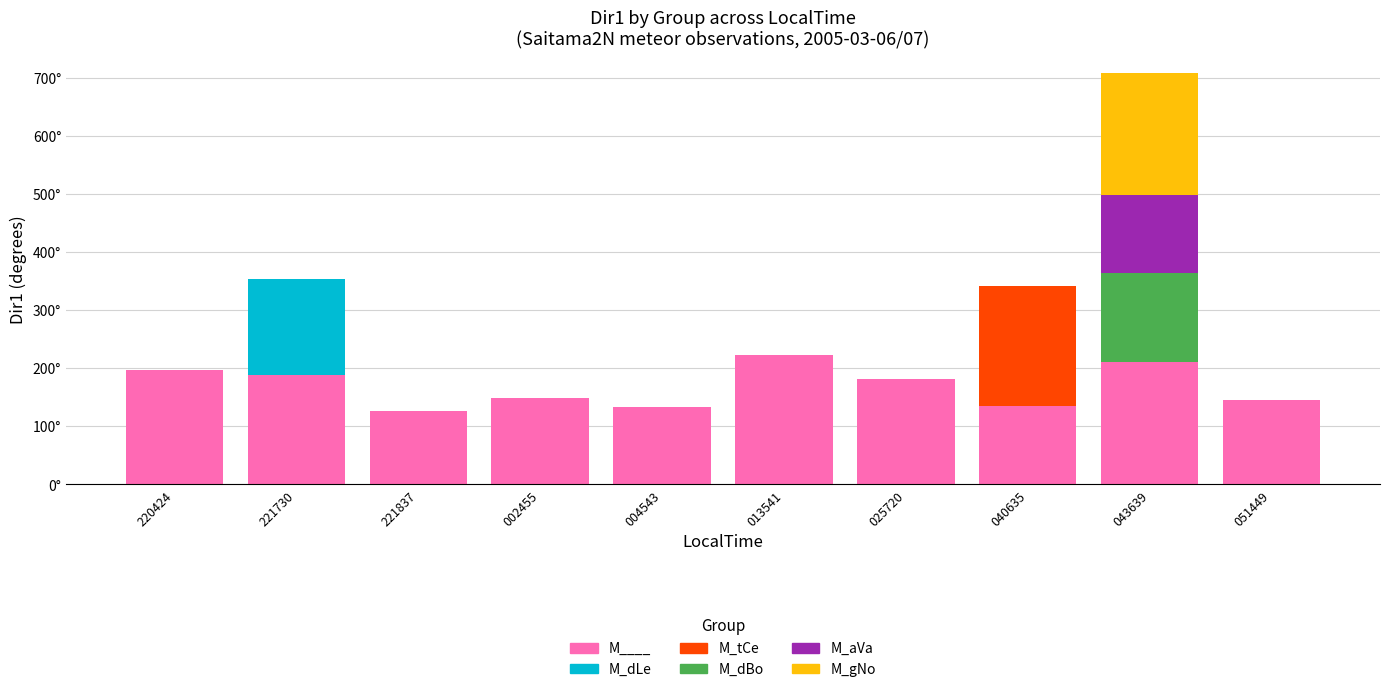

What are all the series names shown in the legend?

M____, M_dLe, M_tCe, M_dBo, M_aVa, M_gNo